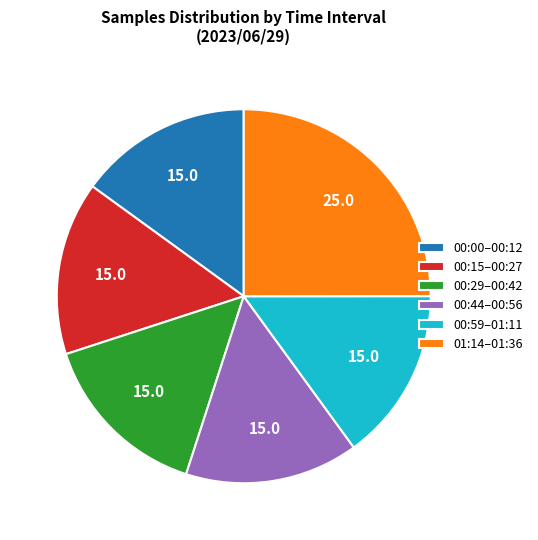

Between 00:44–00:56 and 01:14–01:36, which is larger?

01:14–01:36